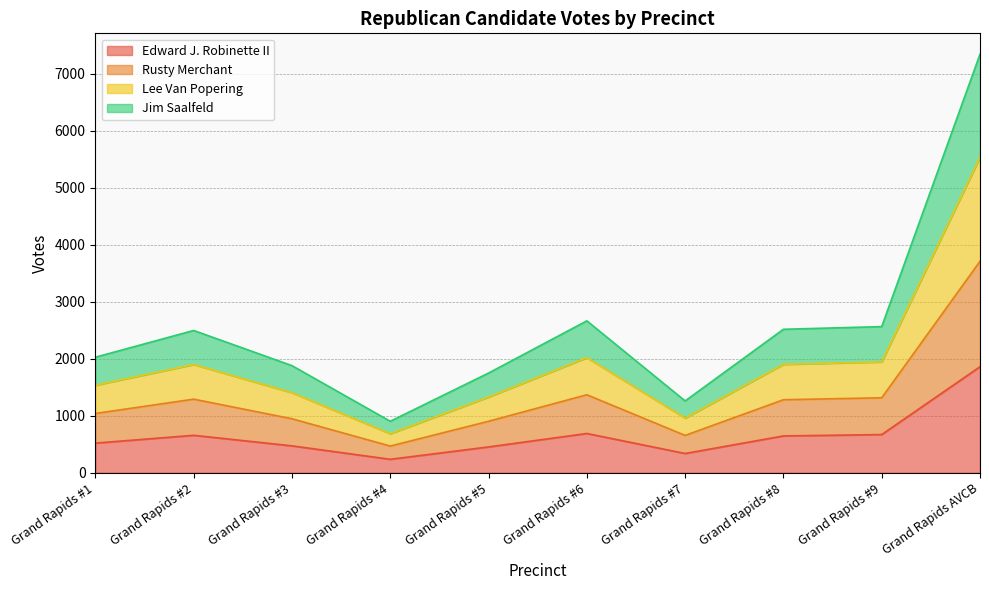

What is the total value across all series at Grand Rapids #5?

1748